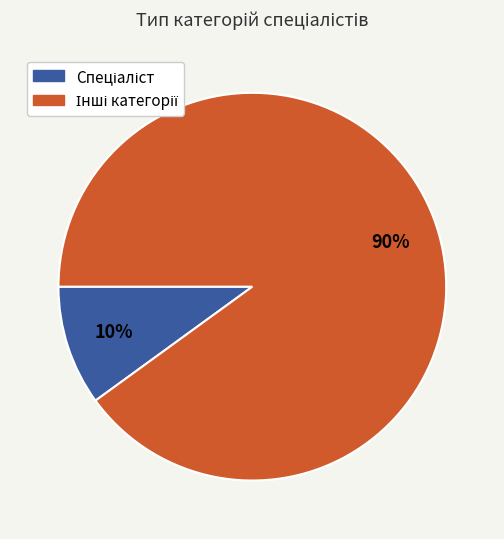

Is there any slice that represents more than half of the pie?

Yes